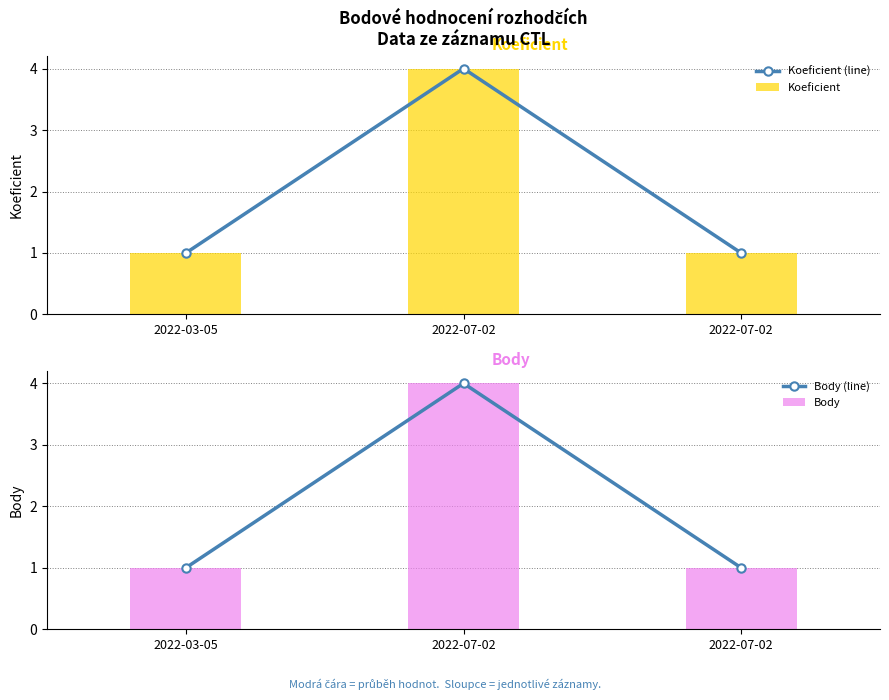

What is the difference between the maximum and second lowest values in the Koeficient series?

3